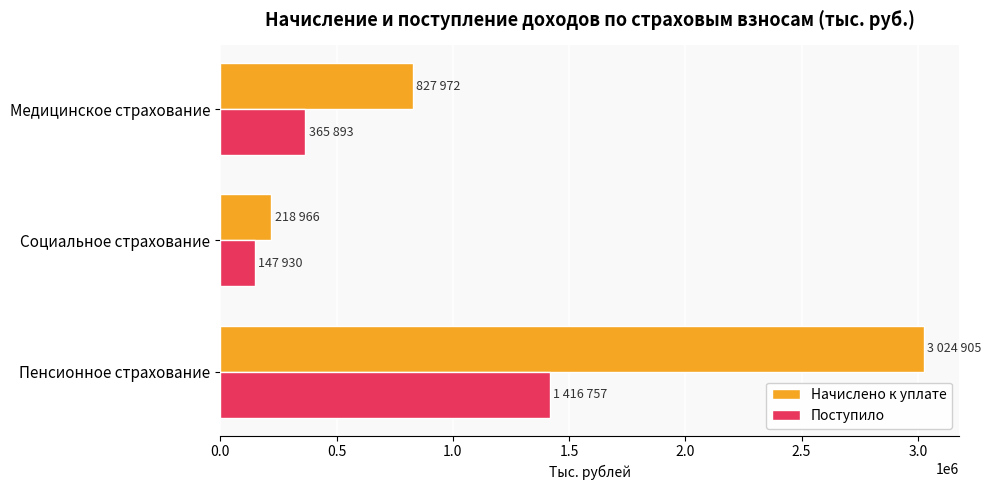

Between Пенсионное страхование and Медицинское страхование, which series saw the biggest shift?

Начислено к уплате